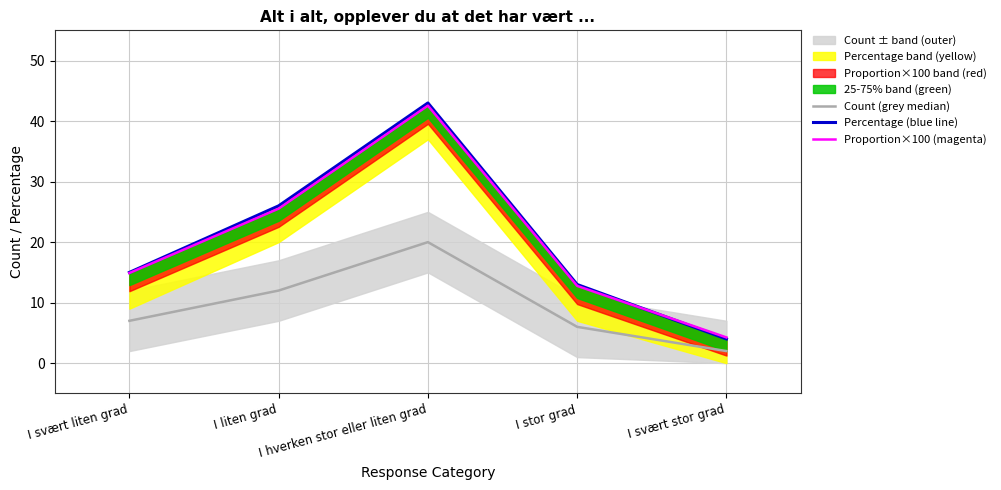

Rank the series by their maximum value, from lowest to highest.

Count (grey median), Proportion×100 (magenta), Percentage (blue line)